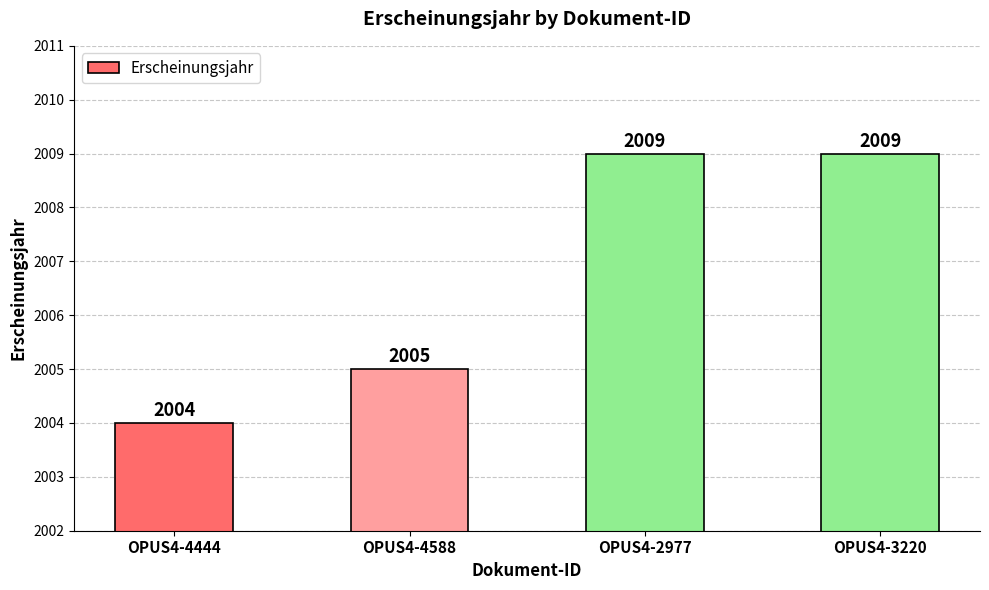

What is the greatest value displayed?

2009